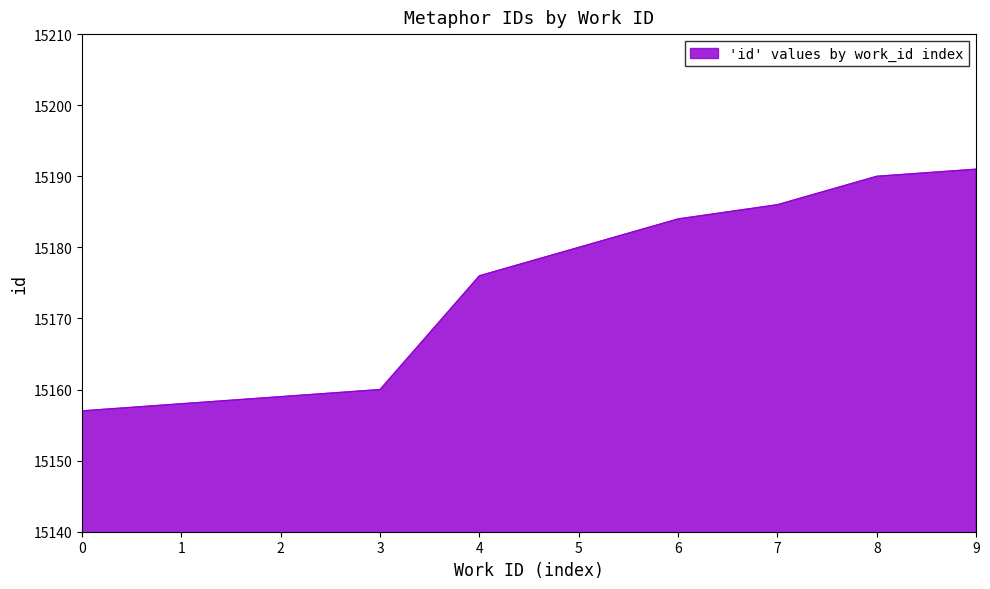

How many categories are shown in the chart?

10